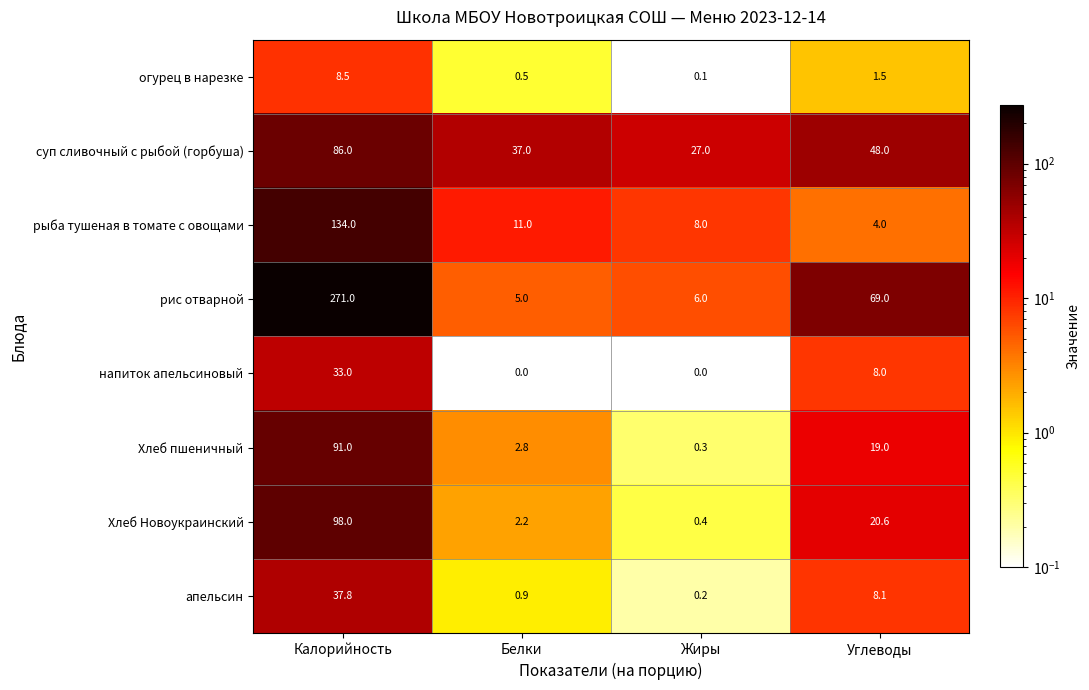

At which label does напиток апельсиновый reach its peak?

Калорийность